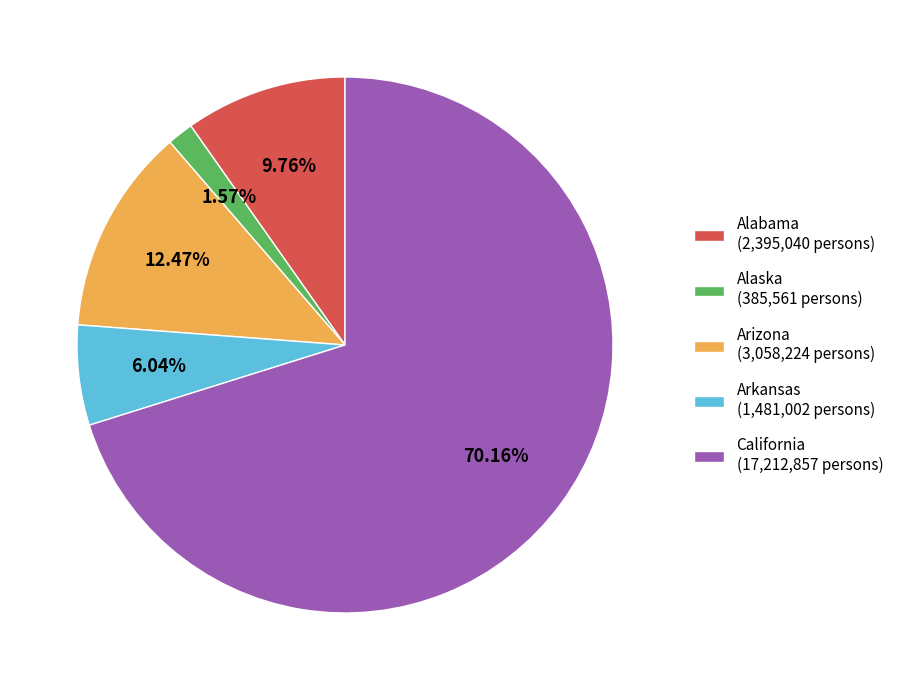

To the nearest percent, what is the difference between the Arkansas and Arizona slice percentages?

6%